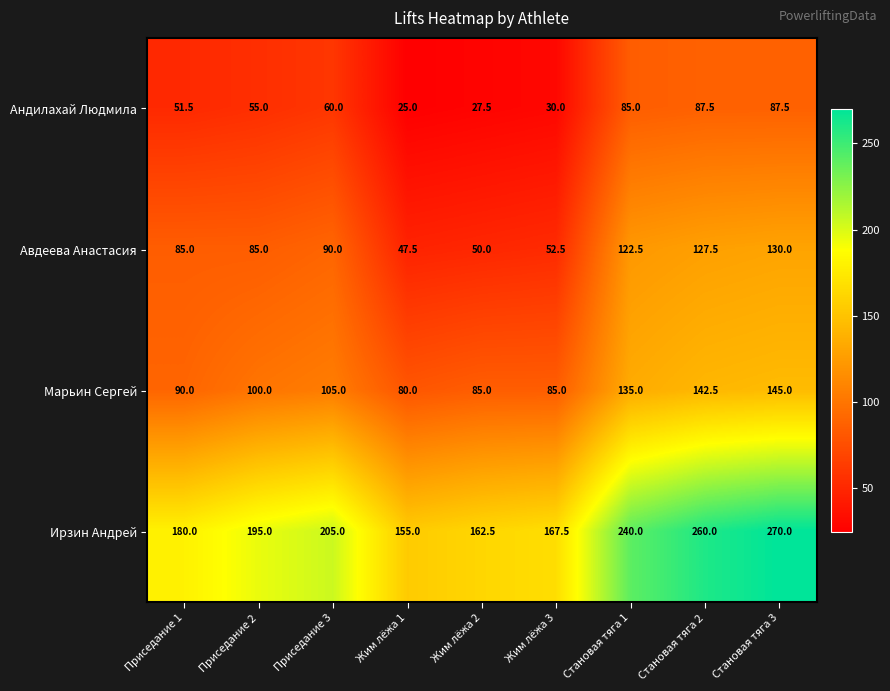

What is the minimum value shown in the chart?

25.0